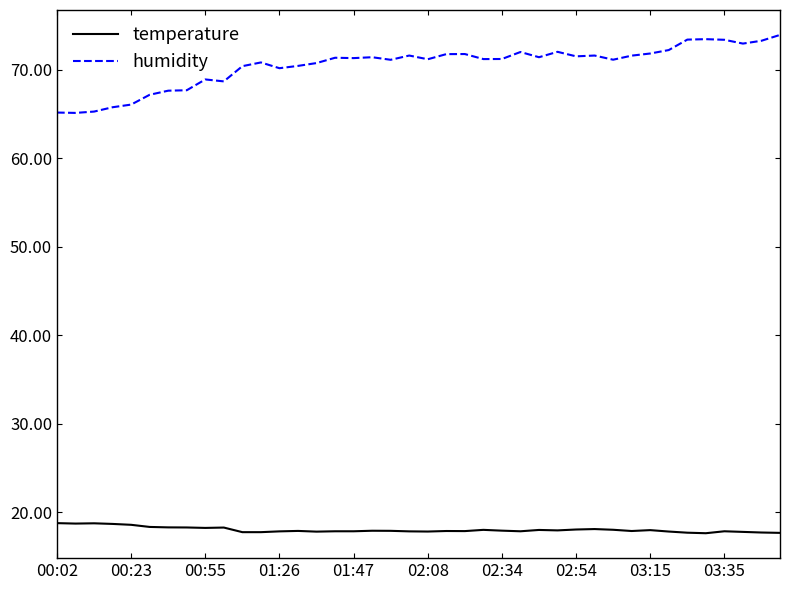

Which series has the largest total across all categories?

humidity